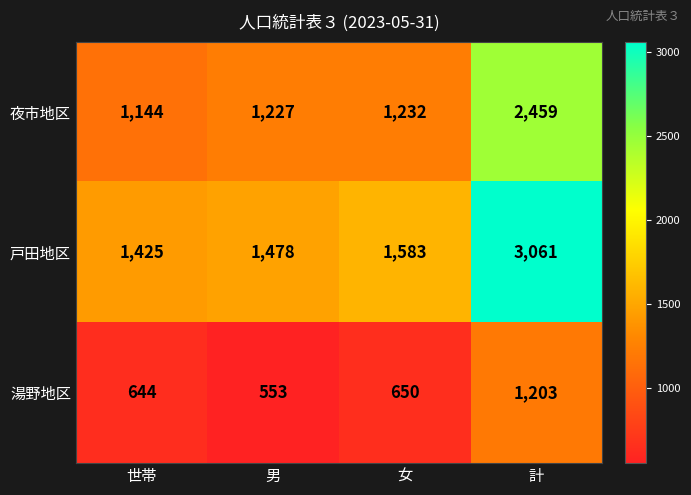

Reading left to right, what are all the values shown in this chart?

夜市地区: 世帯=1144	男=1227	女=1232	計=2459
戸田地区: 世帯=1425	男=1478	女=1583	計=3061
湯野地区: 世帯=644	男=553	女=650	計=1203